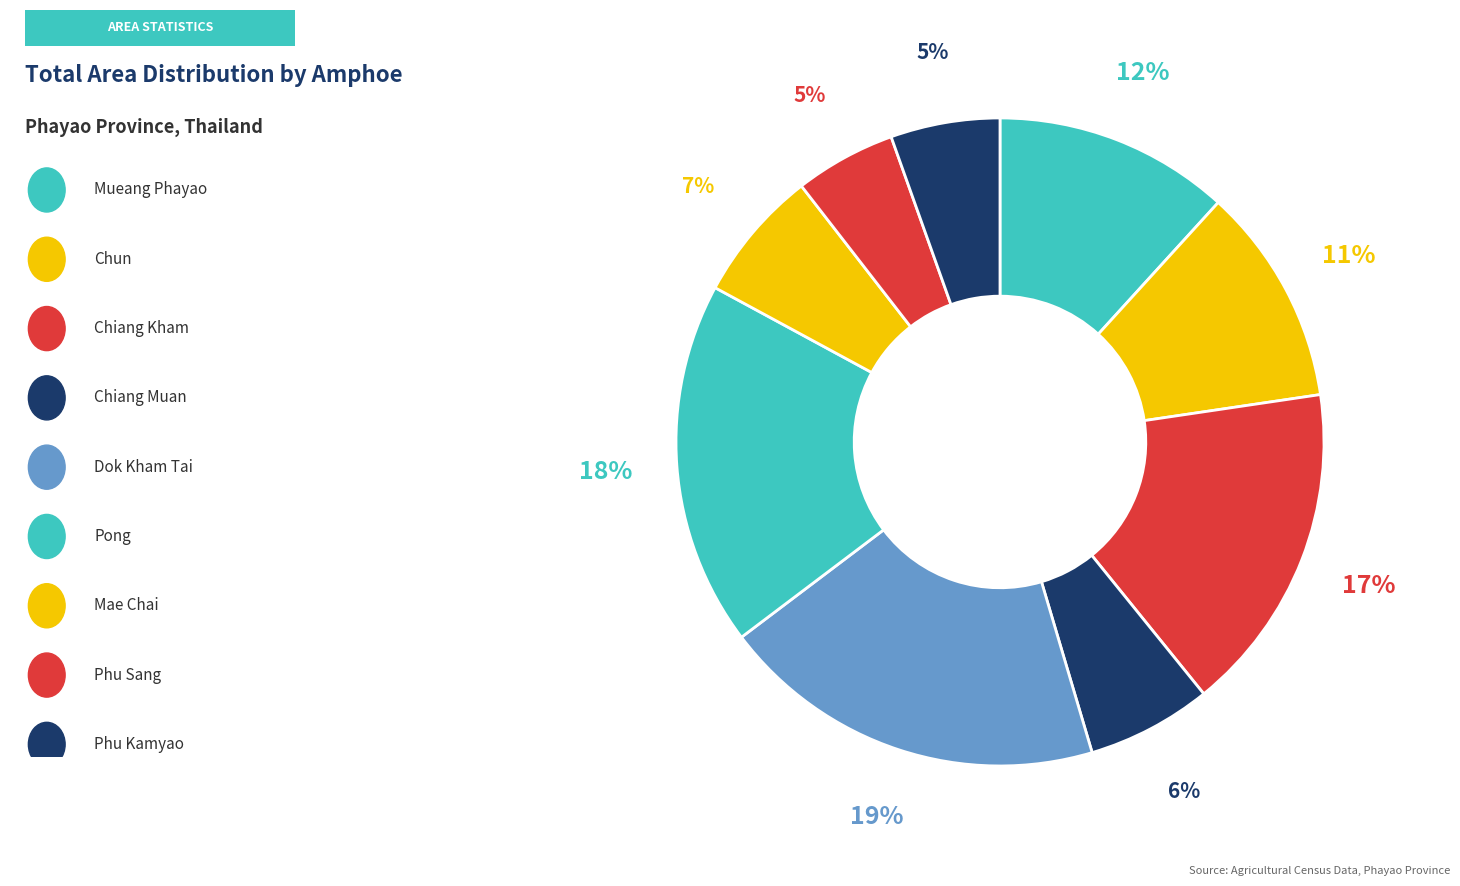

Count the number of slices in the pie.

9